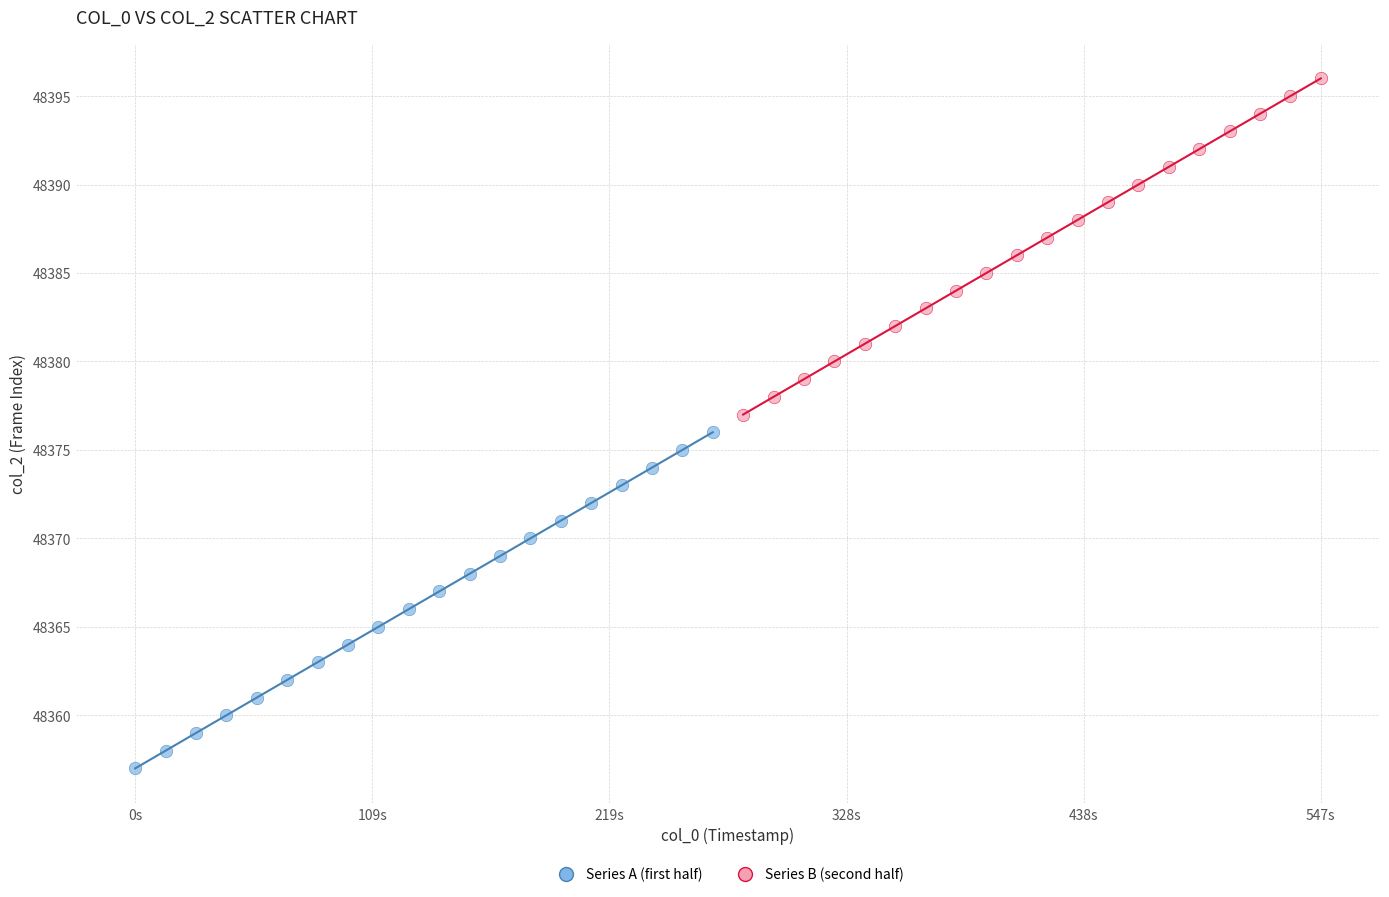

What are all the series names shown in the legend?

Series A (first half), Series B (second half)